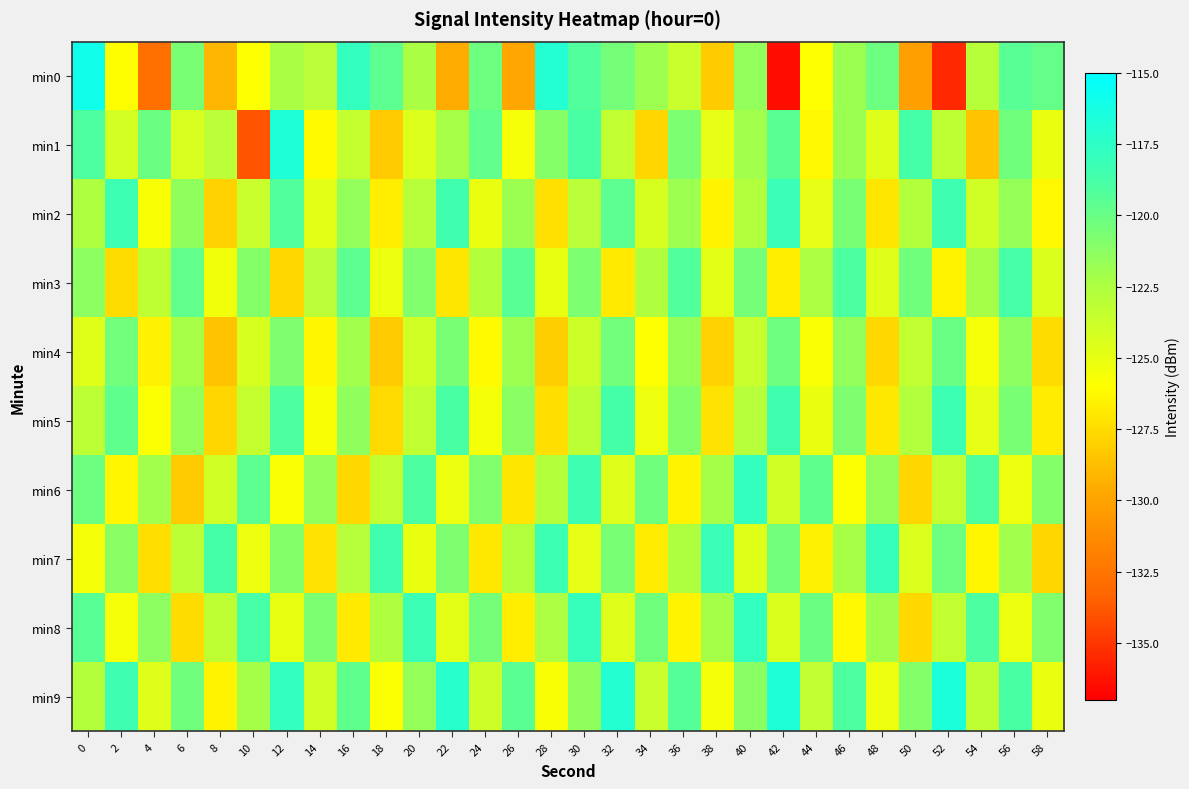

Reading left to right, extract all data points from this chart.

min0: 0=-115.9	2=-126.0	4=-132.7	6=-120.6	8=-129.2	10=-125.9	12=-122.3	14=-123.1	16=-117.8	18=-119.6	20=-122.3	22=-129.6	24=-120.2	26=-129.8	28=-116.9	30=-119.1	32=-120.5	34=-121.9	36=-123.7	38=-128.2	40=-121.5	42=-136.5	44=-125.9	46=-121.8	48=-120.2	50=-130.2	52=-135.5	54=-123.0	56=-119.4	58=-119.9
min1: 0=-119.1	2=-124.2	4=-120.1	6=-124.3	8=-123.0	10=-133.9	12=-116.8	14=-126.2	16=-123.5	18=-128.3	20=-124.5	22=-122.3	24=-119.8	26=-125.6	28=-121.1	30=-118.9	32=-123.4	34=-127.8	36=-120.7	38=-124.9	40=-122.1	42=-119.5	44=-126.3	46=-121.8	48=-124.6	50=-118.7	52=-123.2	54=-128.5	56=-120.3	58=-125.1
min2: 0=-122.5	2=-118.3	4=-125.7	6=-121.4	8=-127.9	10=-123.6	12=-119.2	14=-124.8	16=-121.5	18=-126.7	20=-122.9	22=-118.5	24=-125.1	26=-121.8	28=-127.3	30=-123.0	32=-119.6	34=-124.2	36=-121.9	38=-126.5	40=-122.7	42=-118.1	44=-124.9	46=-120.6	48=-127.1	50=-122.8	52=-118.4	54=-124.0	56=-121.7	58=-126.3
min3: 0=-121.3	2=-127.5	4=-123.2	6=-119.8	8=-125.4	10=-121.1	12=-127.7	14=-123.0	16=-119.6	18=-125.2	20=-120.9	22=-127.1	24=-122.8	26=-119.4	28=-125.0	30=-120.7	32=-126.9	34=-122.6	36=-119.2	38=-124.8	40=-120.5	42=-126.7	44=-122.4	46=-119.0	48=-124.6	50=-120.3	52=-126.5	54=-122.2	56=-118.8	58=-124.4
min4: 0=-124.7	2=-120.4	4=-126.6	6=-122.3	8=-128.5	10=-124.2	12=-120.8	14=-126.4	16=-122.1	18=-128.3	20=-124.0	22=-120.6	24=-126.2	26=-121.9	28=-128.1	30=-123.8	32=-120.4	34=-126.0	36=-121.7	38=-127.9	40=-123.6	42=-120.2	44=-125.8	46=-121.5	48=-127.7	50=-123.4	52=-120.0	54=-125.6	56=-121.3	58=-127.5
min5: 0=-123.1	2=-119.7	4=-125.9	6=-121.6	8=-127.8	10=-123.5	12=-119.1	14=-125.7	16=-121.4	18=-127.6	20=-123.3	22=-118.9	24=-125.5	26=-121.2	28=-127.4	30=-123.1	32=-118.7	34=-125.3	36=-121.0	38=-127.2	40=-122.9	42=-118.5	44=-125.1	46=-120.8	48=-127.0	50=-122.7	52=-118.3	54=-124.9	56=-120.6	58=-126.8
min6: 0=-120.2	2=-126.4	4=-122.1	6=-128.3	8=-124.0	10=-119.6	12=-125.8	14=-121.5	16=-127.7	18=-123.4	20=-119.0	22=-125.2	24=-120.9	26=-127.1	28=-122.8	30=-118.4	32=-124.6	34=-120.3	36=-126.5	38=-122.2	40=-117.8	42=-124.0	44=-119.7	46=-125.9	48=-121.6	50=-127.8	52=-123.5	54=-119.1	56=-125.3	58=-121.0
min7: 0=-125.5	2=-121.2	4=-127.4	6=-123.1	8=-118.7	10=-125.3	12=-121.0	14=-127.2	16=-122.9	18=-118.5	20=-125.1	22=-120.8	24=-127.0	26=-122.7	28=-118.3	30=-124.9	32=-120.6	34=-126.8	36=-122.5	38=-118.1	40=-124.7	42=-120.4	44=-126.6	46=-122.3	48=-118.0	50=-124.5	52=-120.2	54=-126.4	56=-122.1	58=-127.8
min8: 0=-119.4	2=-125.6	4=-121.3	6=-127.5	8=-123.2	10=-118.8	12=-125.0	14=-120.7	16=-126.9	18=-122.6	20=-118.2	22=-124.8	24=-120.5	26=-126.7	28=-122.4	30=-118.0	32=-124.6	34=-120.3	36=-126.5	38=-122.2	40=-117.8	42=-124.4	44=-120.1	46=-126.3	48=-122.0	50=-127.7	52=-123.4	54=-119.0	56=-125.2	58=-120.9
min9: 0=-122.8	2=-118.4	4=-124.6	6=-120.3	8=-126.5	10=-122.2	12=-117.8	14=-124.0	16=-119.7	18=-125.9	20=-121.6	22=-117.2	24=-123.8	26=-119.5	28=-125.7	30=-121.4	32=-117.0	34=-123.6	36=-119.3	38=-125.5	40=-121.2	42=-116.8	44=-123.4	46=-119.1	48=-125.3	50=-121.0	52=-116.6	54=-123.2	56=-118.9	58=-125.1